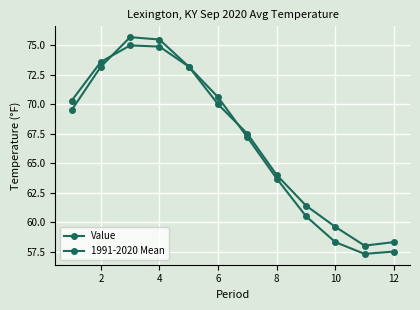

Does the chart have visible grid lines?

Yes